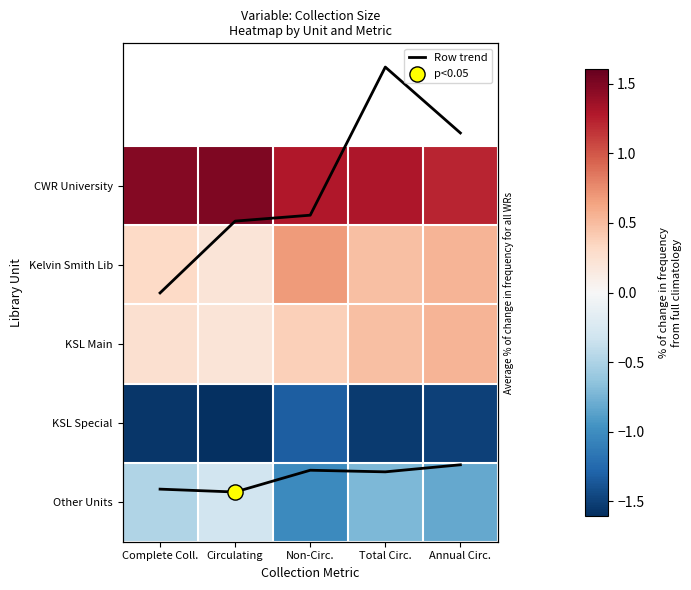

True or false: KSL Special has a value of -0.9 at Complete Coll..

False